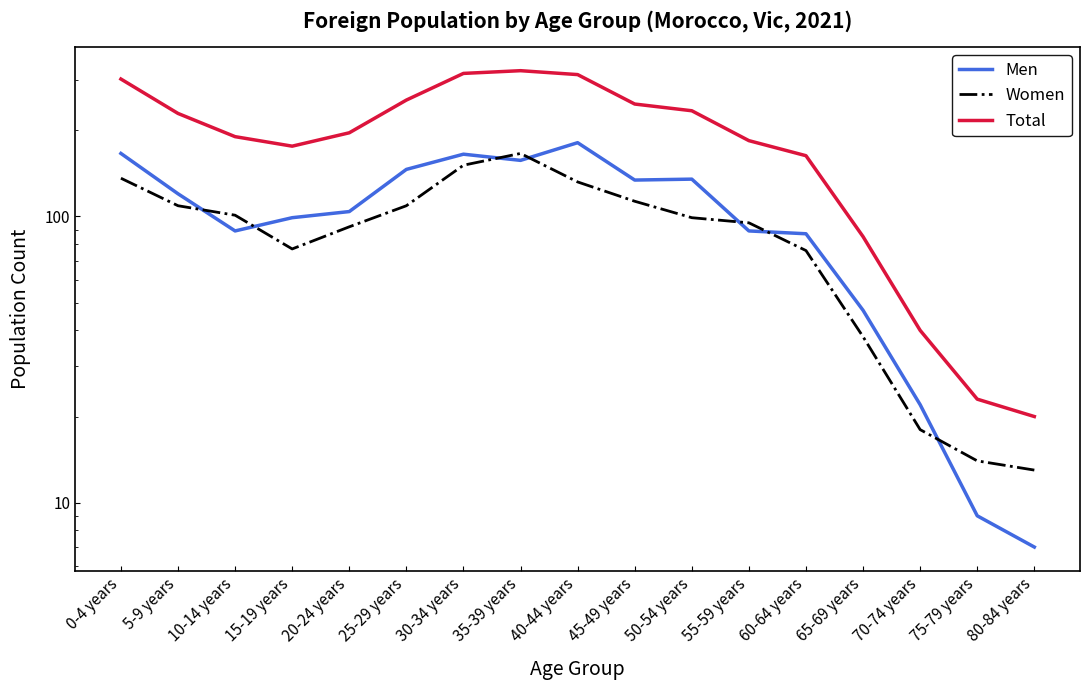

At which category does the chart reach its peak across all series?

35-39 years